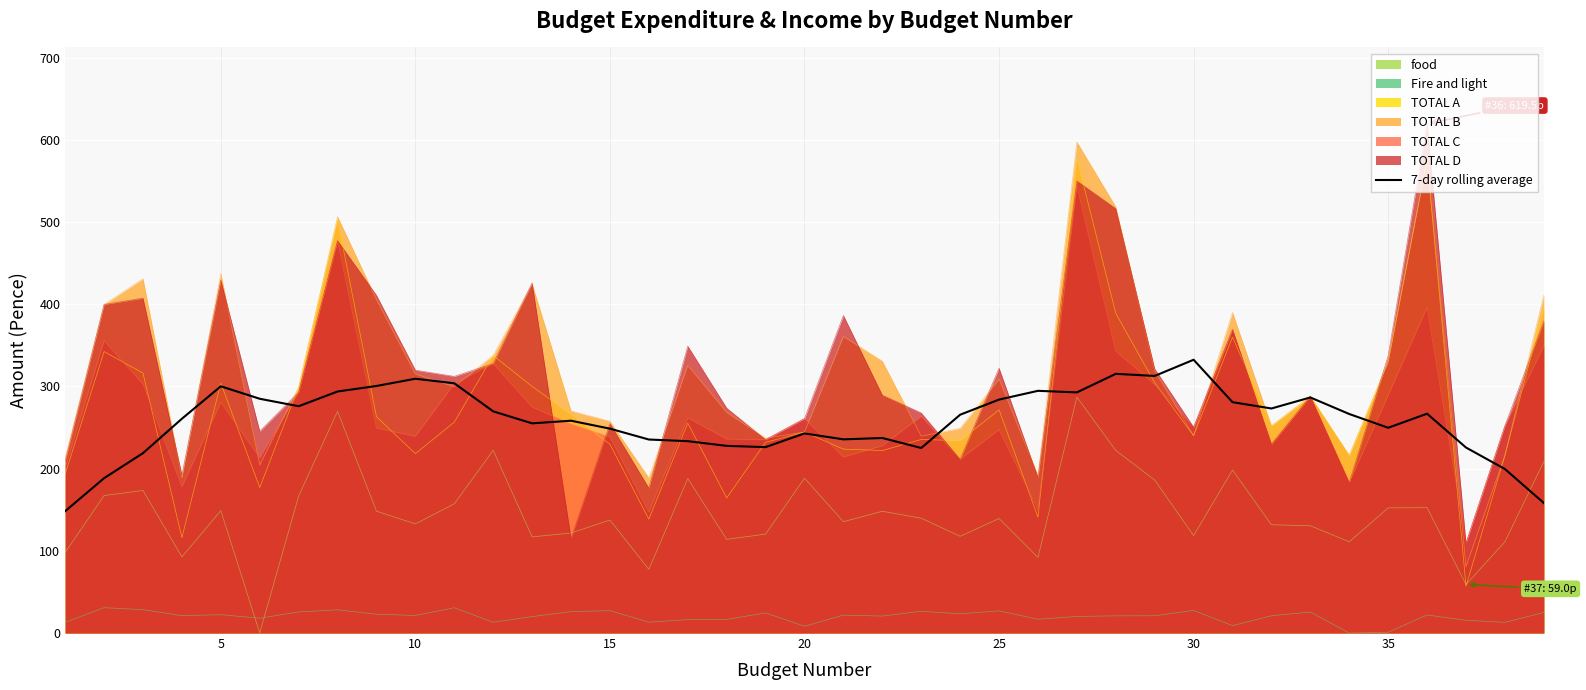

How many lines are shown in the chart?

7